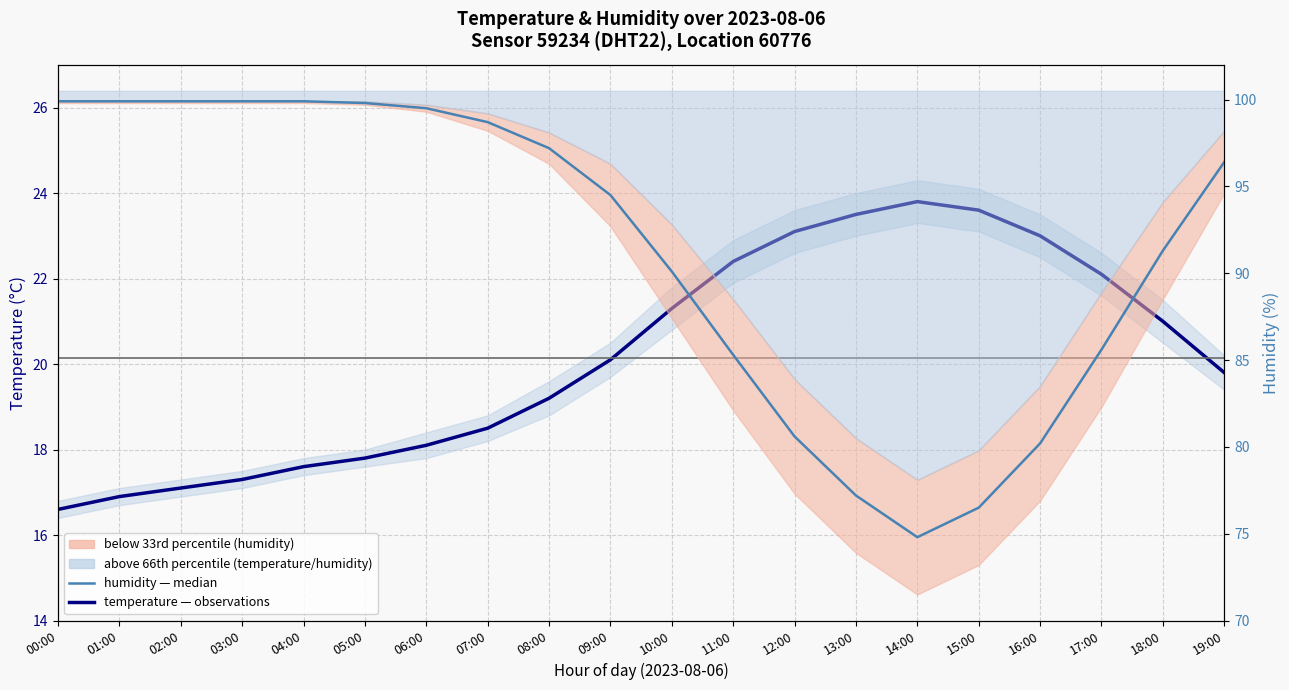

Is the value of humidity (median) at 00:00 greater than the value of temperature (observations) at 17:00?

Yes